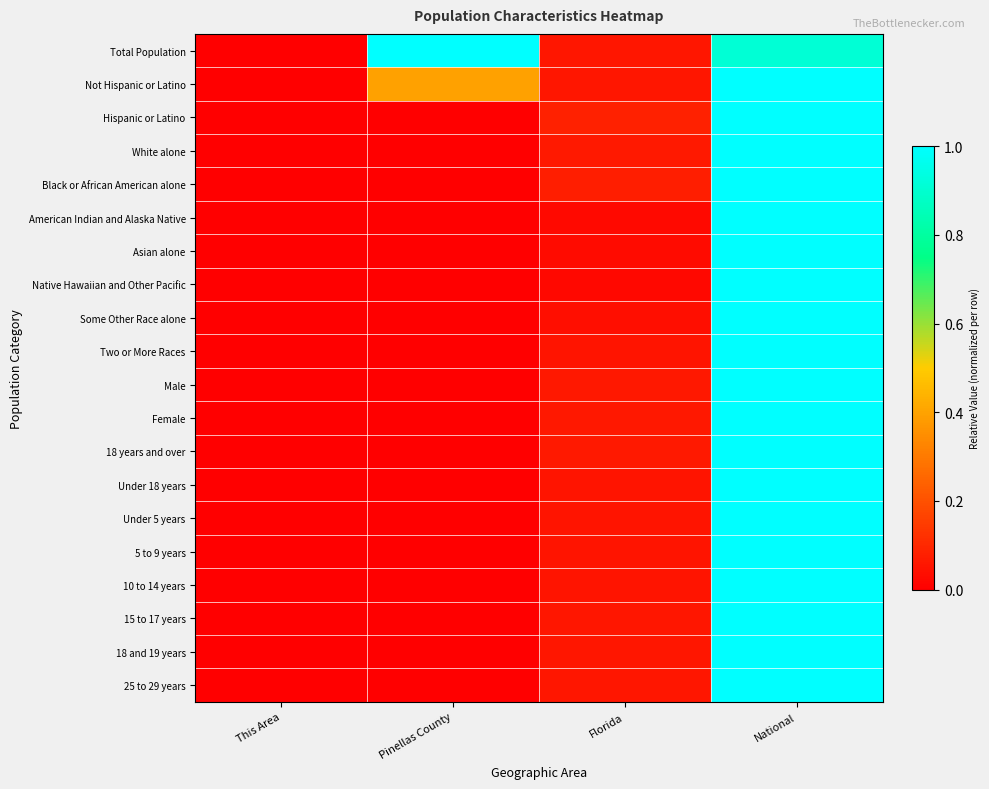

Reading left to right, transcribe all the data shown in this chart.

Total Population: This Area=0.0	Pinellas County=1.0	Florida=0.1	National=0.9
Not Hispanic or Latino: This Area=0.0	Pinellas County=0.4	Florida=0.1	National=1.0
Hispanic or Latino: This Area=0.0	Pinellas County=0.0	Florida=0.1	National=1.0
White alone: This Area=0.0	Pinellas County=0.0	Florida=0.1	National=1.0
Black or African American alone: This Area=0.0	Pinellas County=0.0	Florida=0.1	National=1.0
American Indian and Alaska Native: This Area=0.0	Pinellas County=0.0	Florida=0.0	National=1.0
Asian alone: This Area=0.0	Pinellas County=0.0	Florida=0.0	National=1.0
Native Hawaiian and Other Pacific: This Area=0.0	Pinellas County=0.0	Florida=0.0	National=1.0
Some Other Race alone: This Area=0.0	Pinellas County=0.0	Florida=0.0	National=1.0
Two or More Races: This Area=0.0	Pinellas County=0.0	Florida=0.1	National=1.0
Male: This Area=0.0	Pinellas County=0.0	Florida=0.1	National=1.0
Female: This Area=0.0	Pinellas County=0.0	Florida=0.1	National=1.0
18 years and over: This Area=0.0	Pinellas County=0.0	Florida=0.1	National=1.0
Under 18 years: This Area=0.0	Pinellas County=0.0	Florida=0.1	National=1.0
Under 5 years: This Area=0.0	Pinellas County=0.0	Florida=0.1	National=1.0
5 to 9 years: This Area=0.0	Pinellas County=0.0	Florida=0.1	National=1.0
10 to 14 years: This Area=0.0	Pinellas County=0.0	Florida=0.1	National=1.0
15 to 17 years: This Area=0.0	Pinellas County=0.0	Florida=0.1	National=1.0
18 and 19 years: This Area=0.0	Pinellas County=0.0	Florida=0.1	National=1.0
25 to 29 years: This Area=0.0	Pinellas County=0.0	Florida=0.1	National=1.0